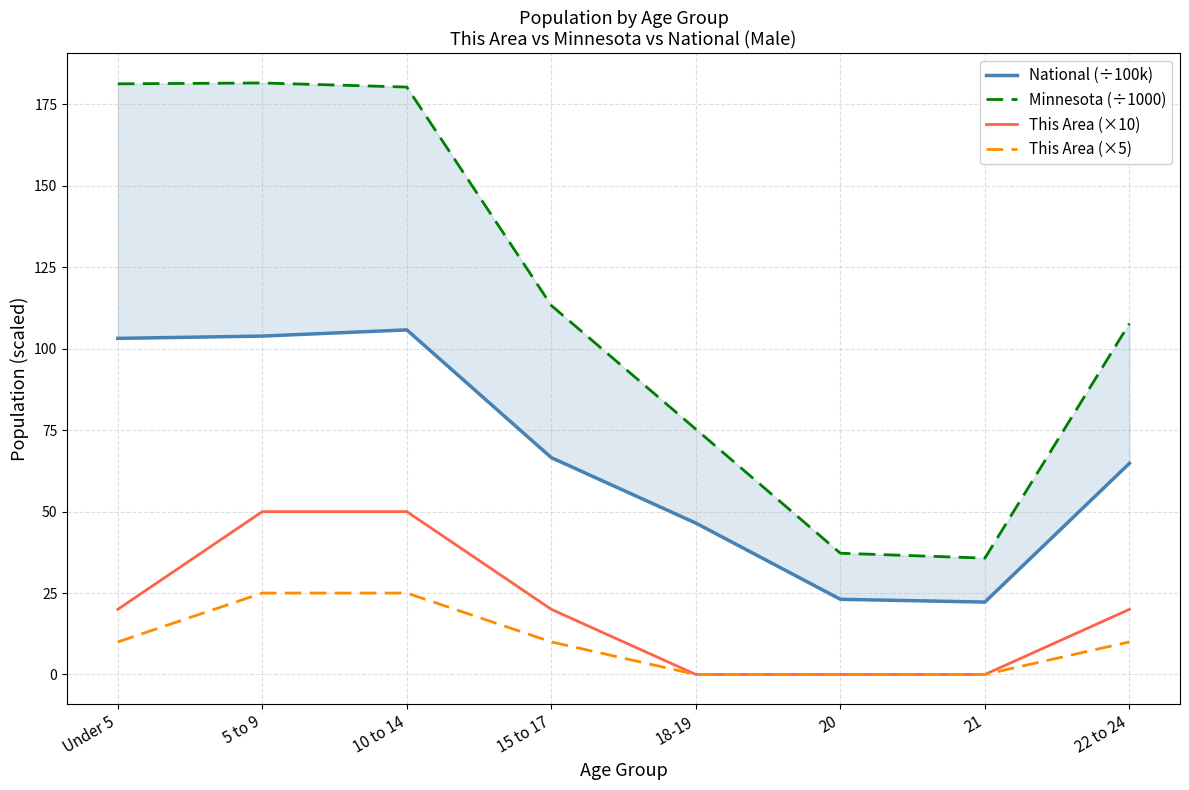

At which category does Minnesota (÷1000) reach its first local peak?

5 to 9